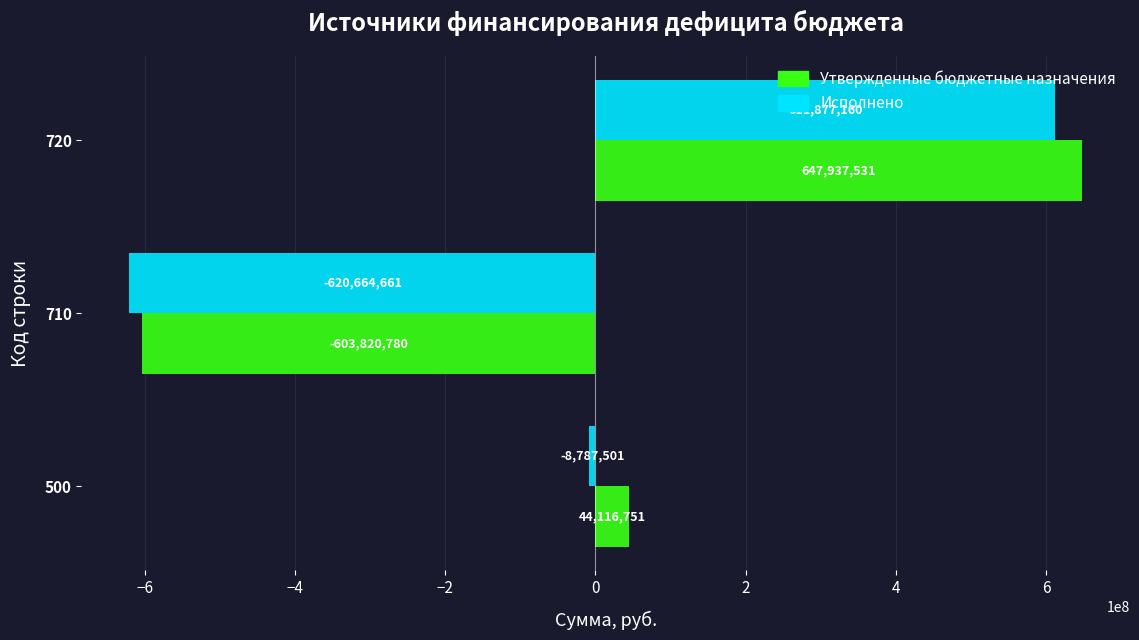

At 500, list the series in order from smallest to largest.

Исполнено, Утвержденные бюджетные назначения